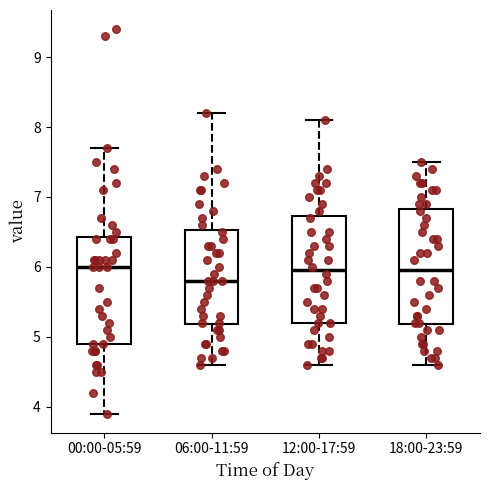

Reading left to right, read every box against the y-axis: the position of its median line, the range the box covers, and the ends of its whiskers. The values are not printed on the chart, so give them approximately, as read against the axis.

00:00-05:59: median 6.0, box 4.9 to 6.4, whiskers 3.9 to 7.7
06:00-11:59: median 5.8, box 5.2 to 6.5, whiskers 4.6 to 8.2
12:00-17:59: median 6.0, box 5.2 to 6.7, whiskers 4.6 to 8.1
18:00-23:59: median 6.0, box 5.2 to 6.8, whiskers 4.6 to 7.5